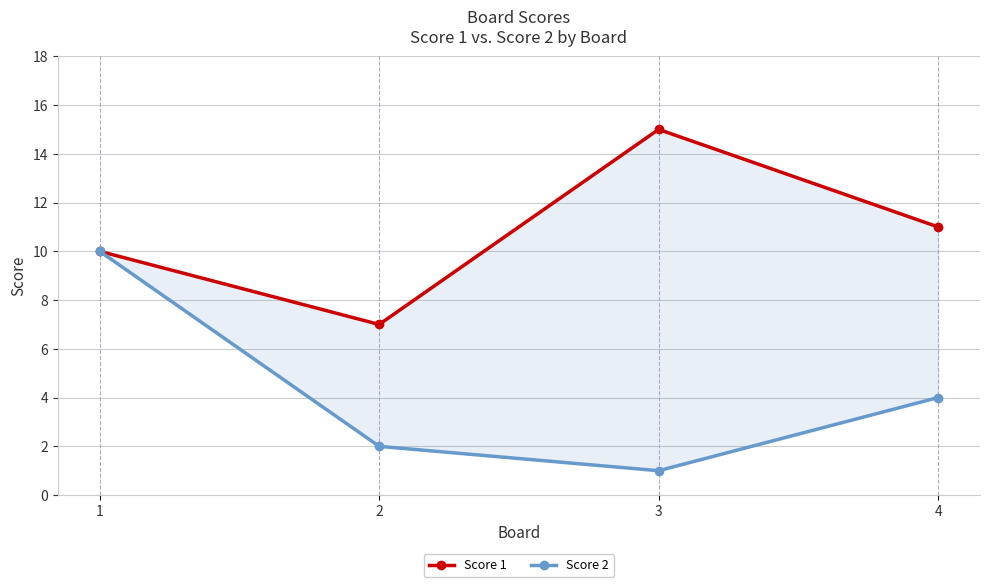

True or false: Score 1 has a value of 11 at 4.

True